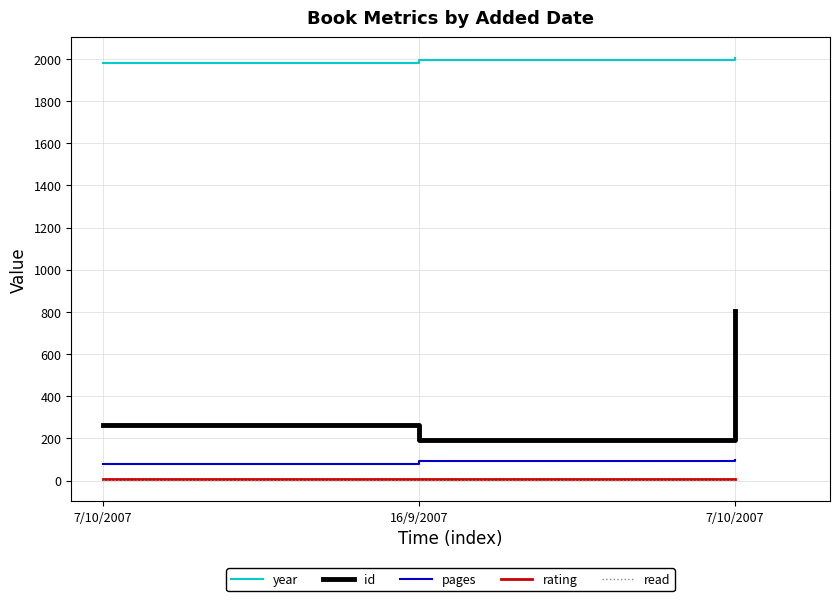

Reading left to right, what are all the values shown in this chart?

year: 1979	1996	2003
id: 264	193	803
pages: 80	95	96
rating: 5	5	5
read: 1	1	1